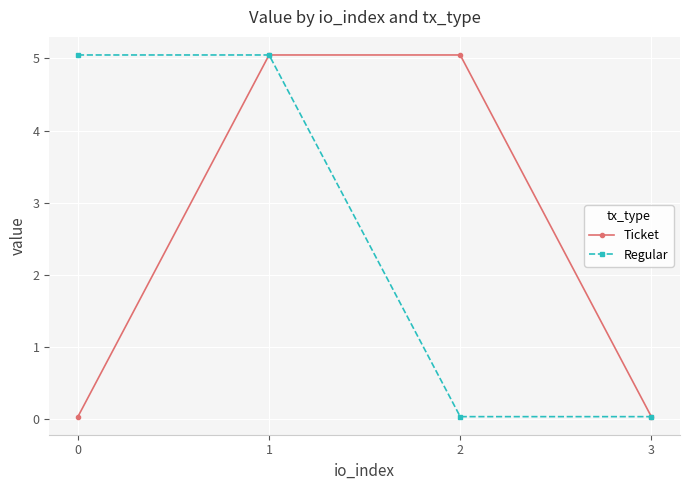

True or false: Regular has a value of 5.0 at 1.

True